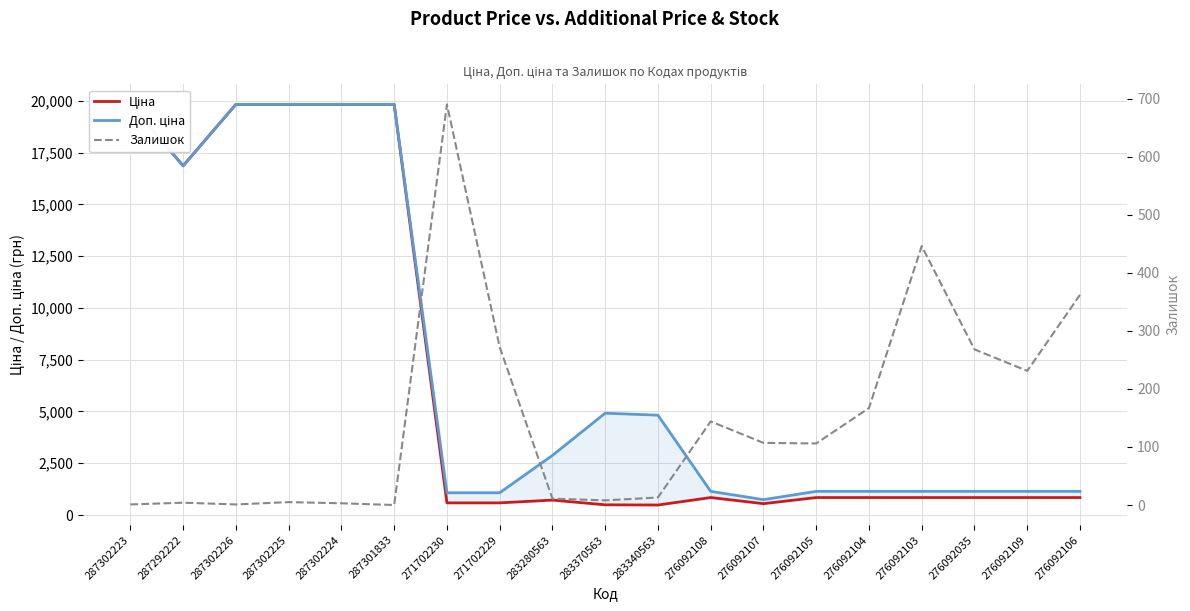

What position from the left is 276092103?

16